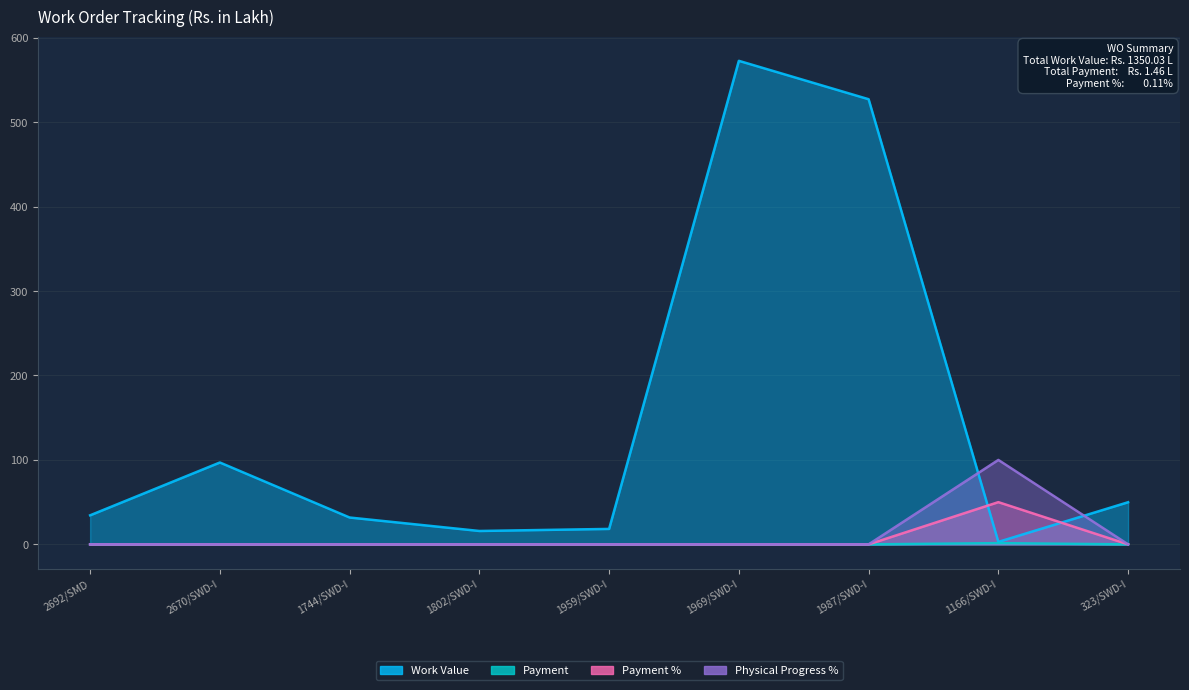

What is the label of the 5th point from the right?

1959/SWD-I